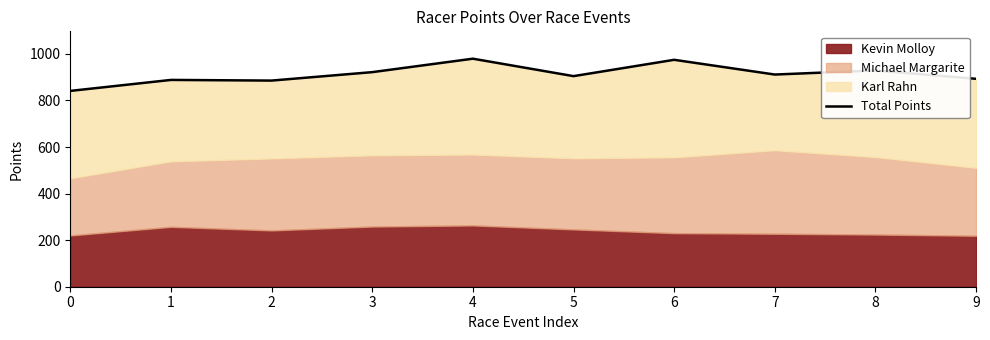

What is the value of the 7th point from the left?

974.4